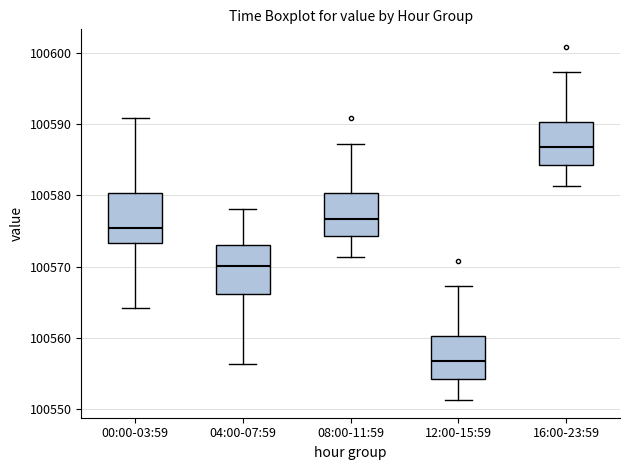

Reading left to right, transcribe this box plot: for each box, give where its median line is, the range the box spans, and where its two whiskers end, as read against the y-axis. The values are not printed on the chart, so give them approximately, as read against the axis.

00:00-03:59: median 100575, box 100573 to 100580, whiskers 100564 to 100591
04:00-07:59: median 100570, box 100566 to 100573, whiskers 100556 to 100578
08:00-11:59: median 100577, box 100574 to 100580, whiskers 100571 to 100587
12:00-15:59: median 100557, box 100554 to 100560, whiskers 100551 to 100567
16:00-23:59: median 100587, box 100584 to 100590, whiskers 100581 to 100597